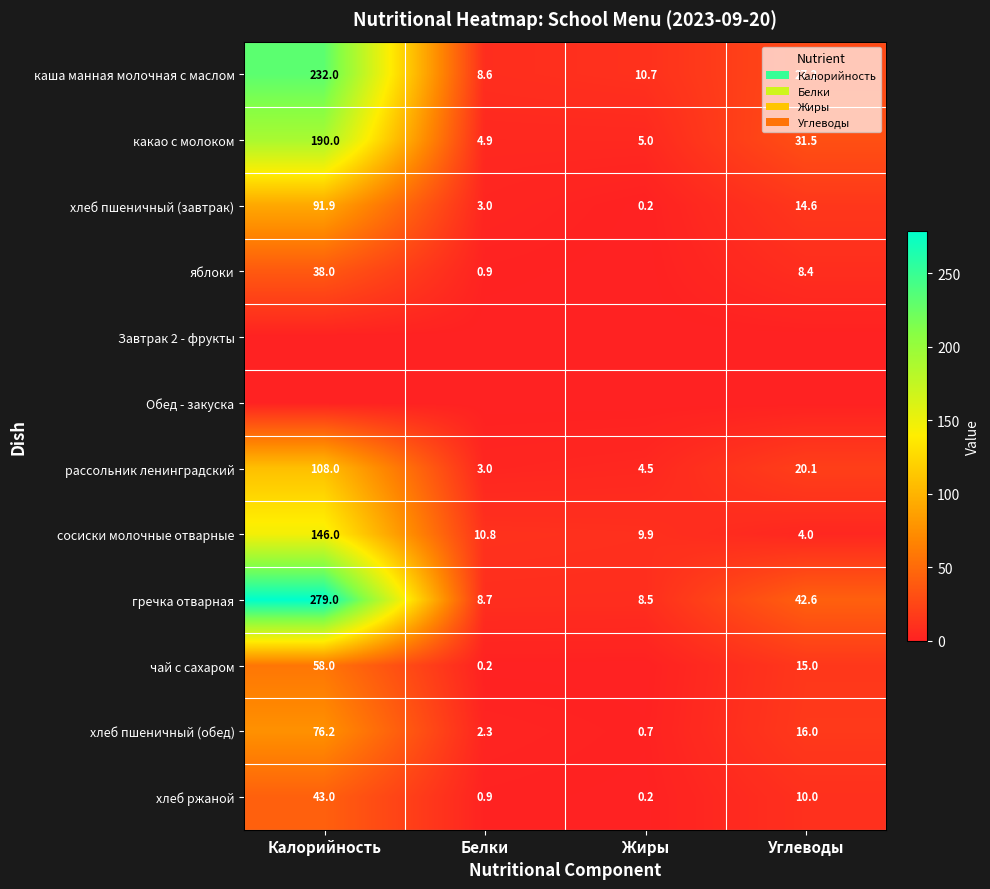

Is the value of сосиски молочные отварные at Углеводы greater than the value of хлеб пшеничный (обед) at Жиры?

Yes